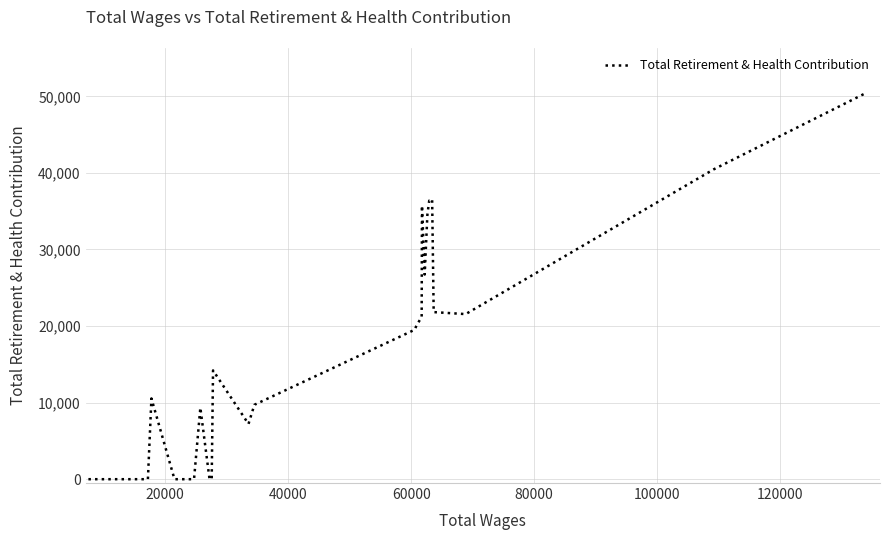

What is the greatest value displayed?

50281